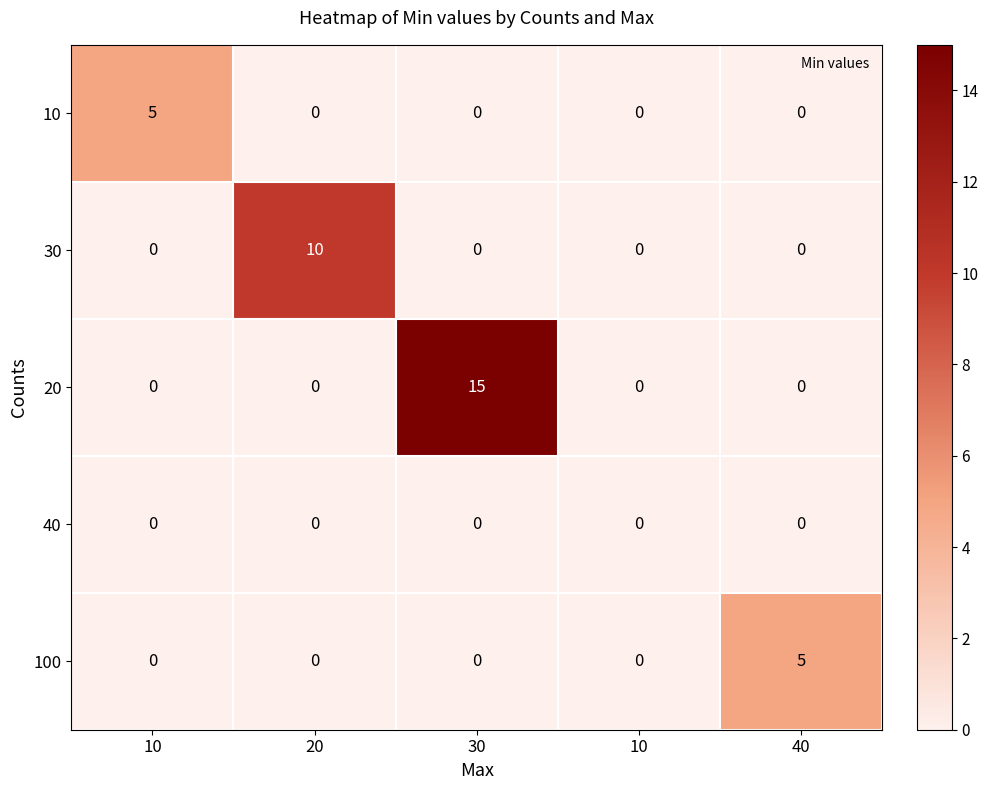

How many categories are shown in the chart?

5